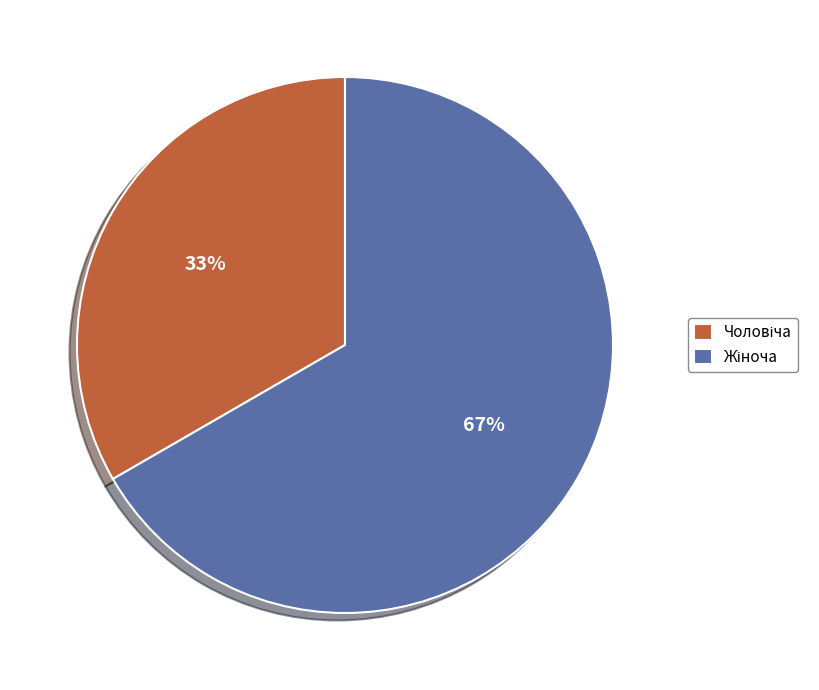

To the nearest percent, what is the average slice percentage?

50%